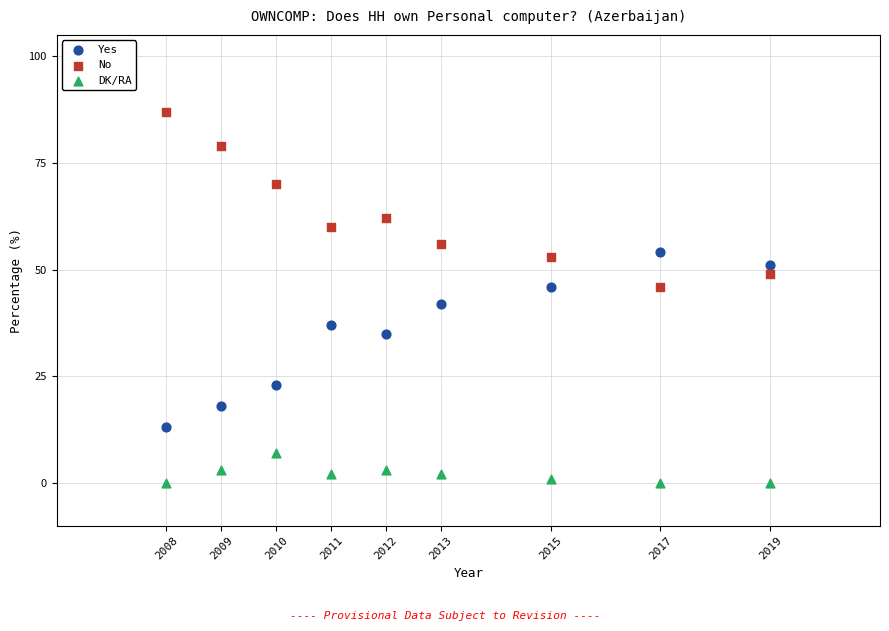

Across all data points, what is the range of Y values (max minus min)?

87